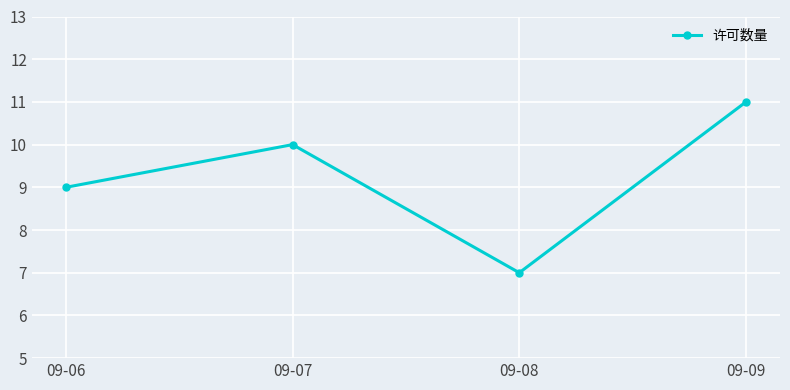

The value at 09-07 is 10. True or false?

True